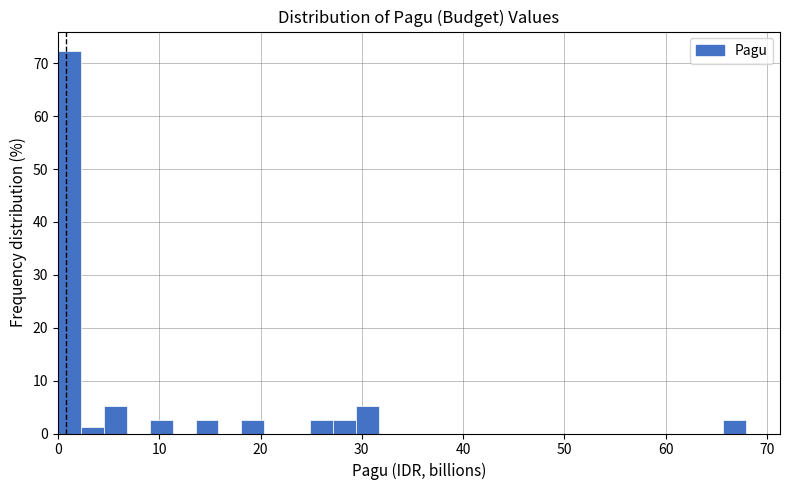

Around what value on the x-axis is the tallest bar? Give the approximate position of its centre, as read against the axis.

1